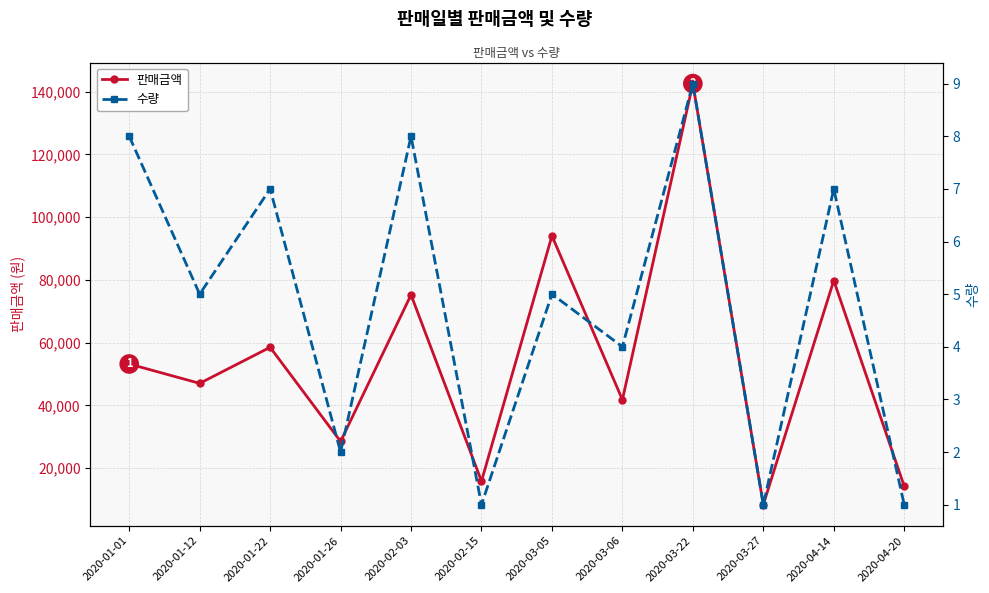

In 판매금액, how many points are higher than both neighbors (excluding endpoints)?

5